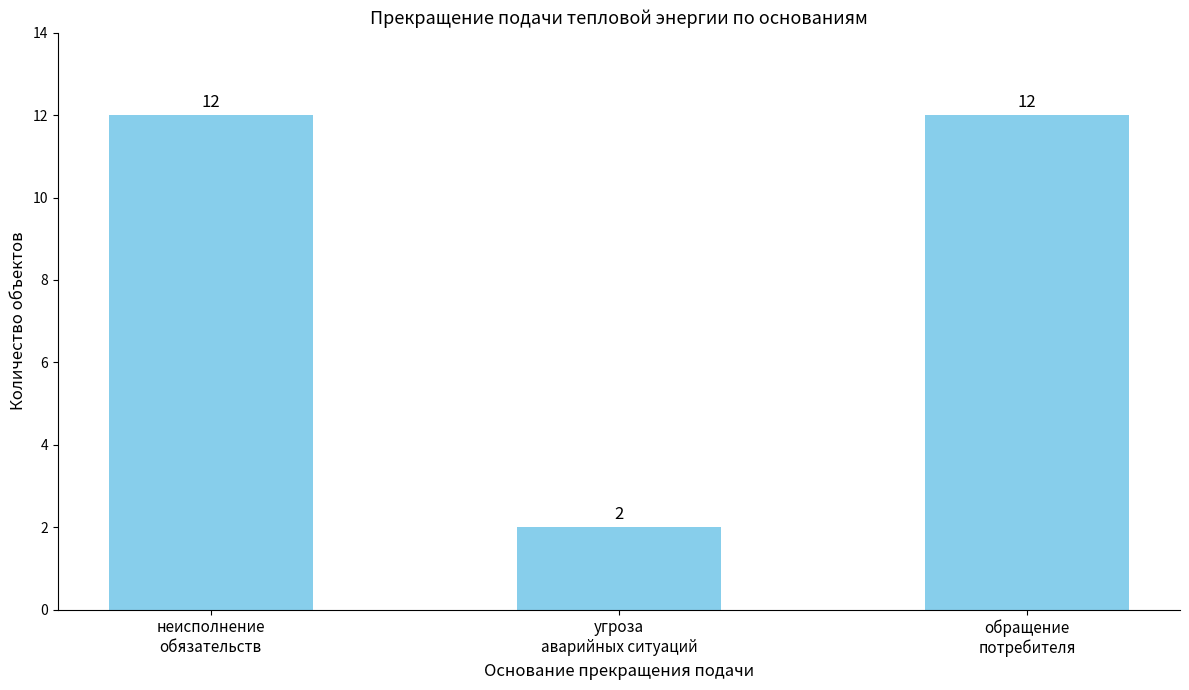

Reading left to right, what are all the values shown in this chart?

неисполнение
обязательств=12	угроза
аварийных ситуаций=2	обращение
потребителя=12